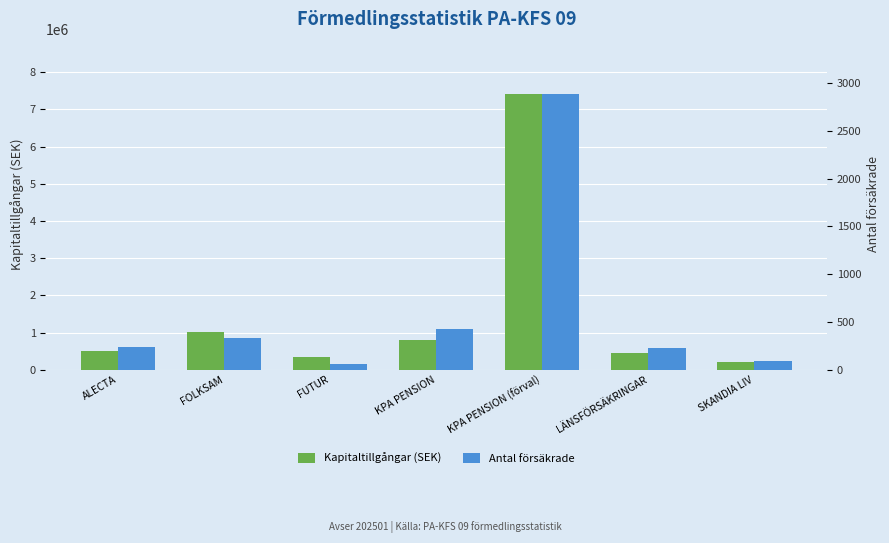

What are all the series names shown in the legend?

Kapitaltillgångar (SEK), Antal försäkrade